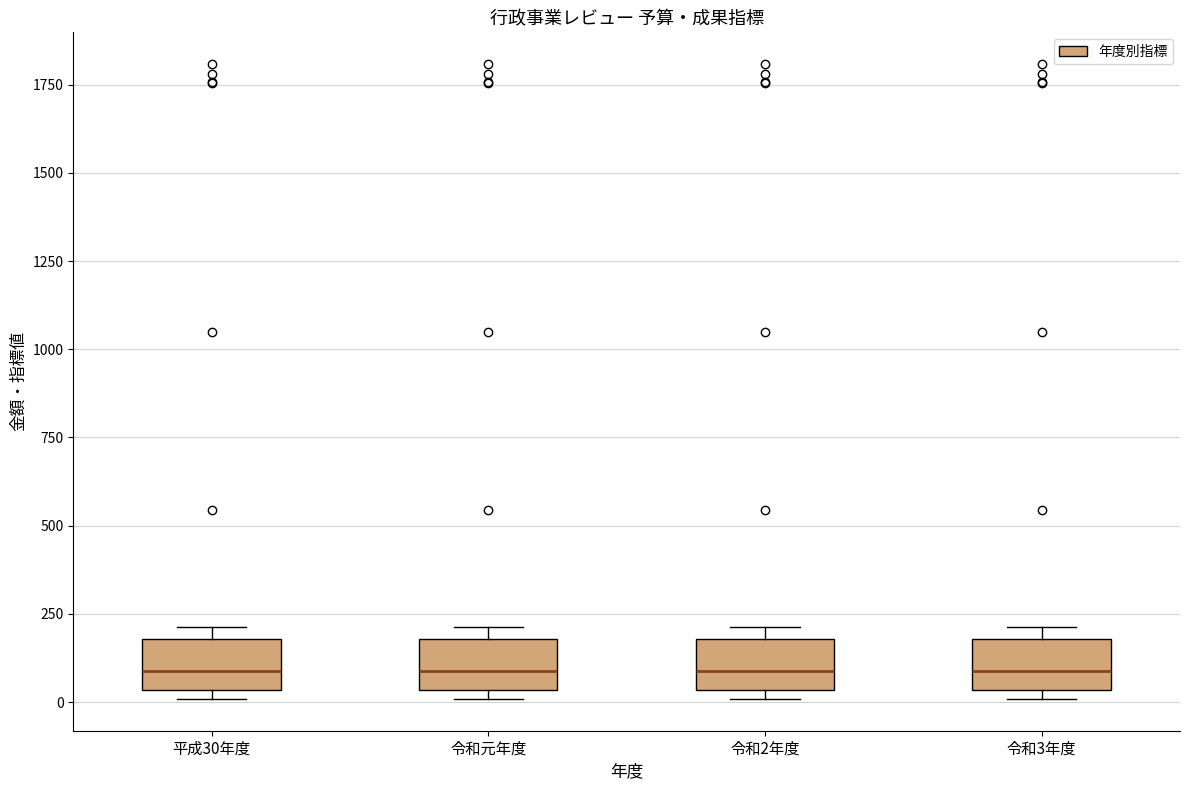

Where is the lower edge of the box for 令和2年度 on the y-axis? The values are not printed on the chart, so give them approximately, as read against the axis.

50